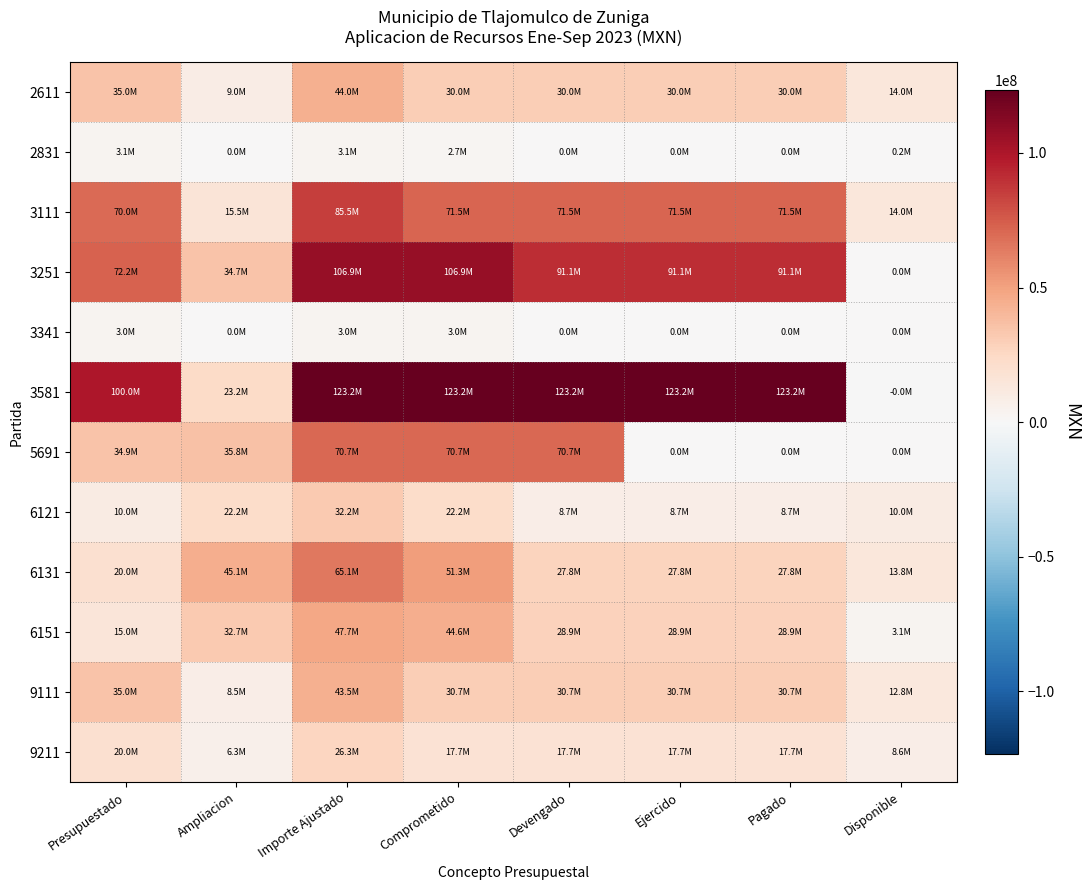

At Comprometido, list the series in order from largest to smallest.

3581, 3251, 3111, 5691, 6131, 6151, 9111, 2611, 6121, 9211, 3341, 2831